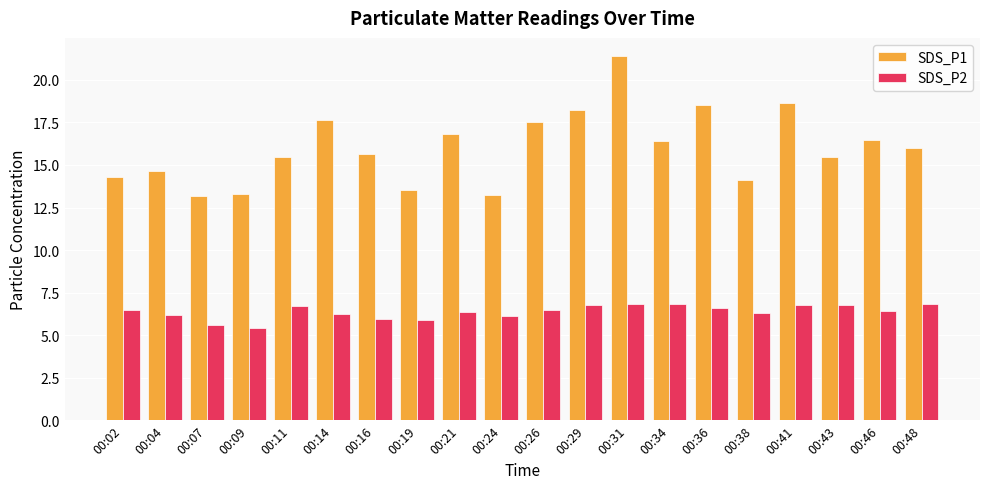

At 00:29, list the series in order from largest to smallest.

SDS_P1, SDS_P2